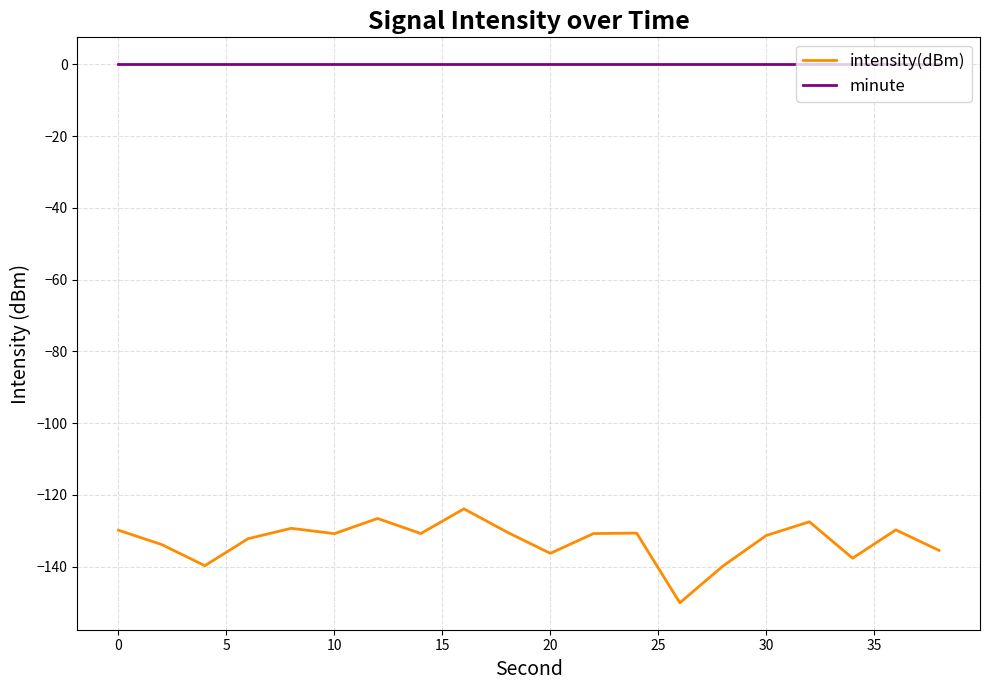

Rank the series by their maximum value, from lowest to highest.

intensity(dBm), minute